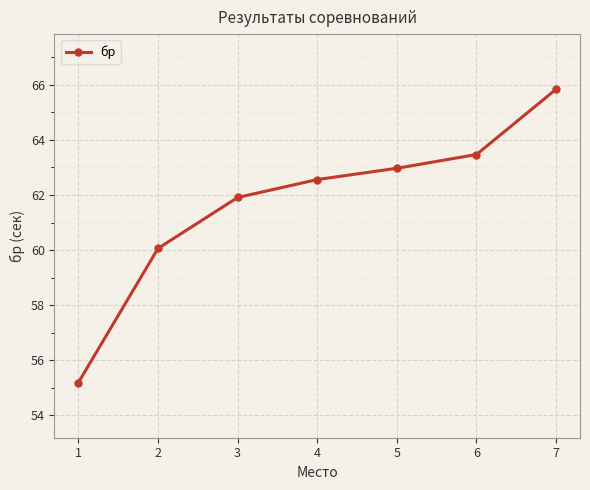

Reading left to right, transcribe all the data shown in this chart.

55.2	60.1	61.9	62.6	63.0	63.5	65.8